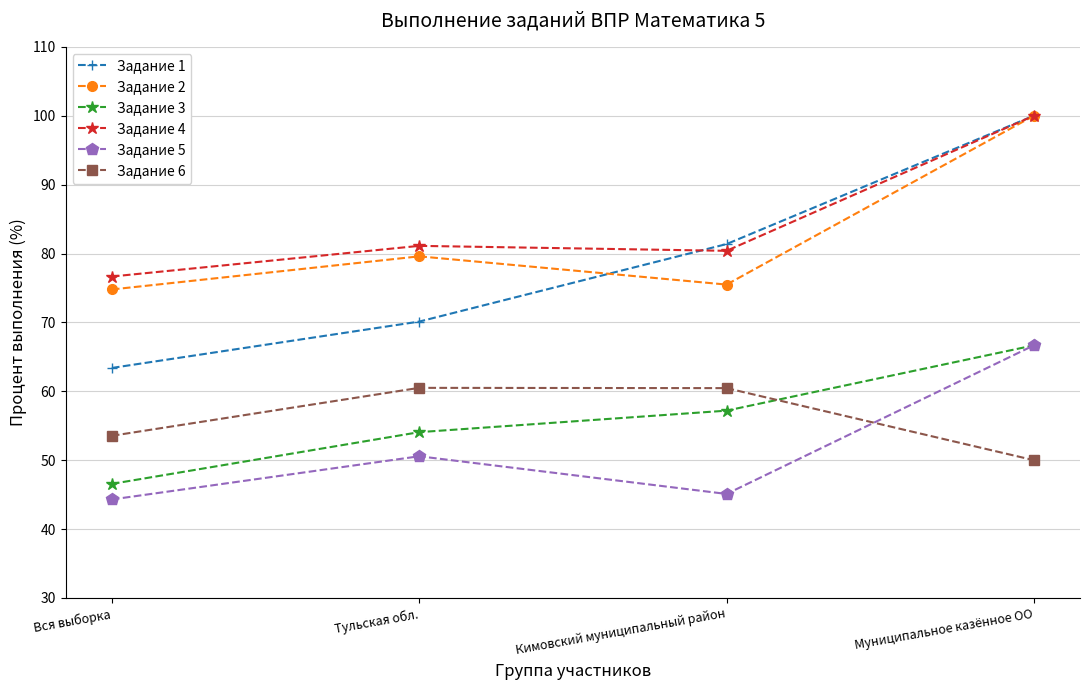

Which category has the highest value across all series?

Муниципальное казённое ОО